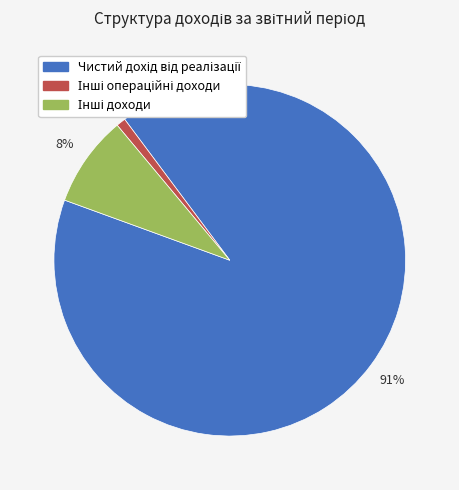

To the nearest percent, what is the difference between the largest and smallest slice percentages?

90%